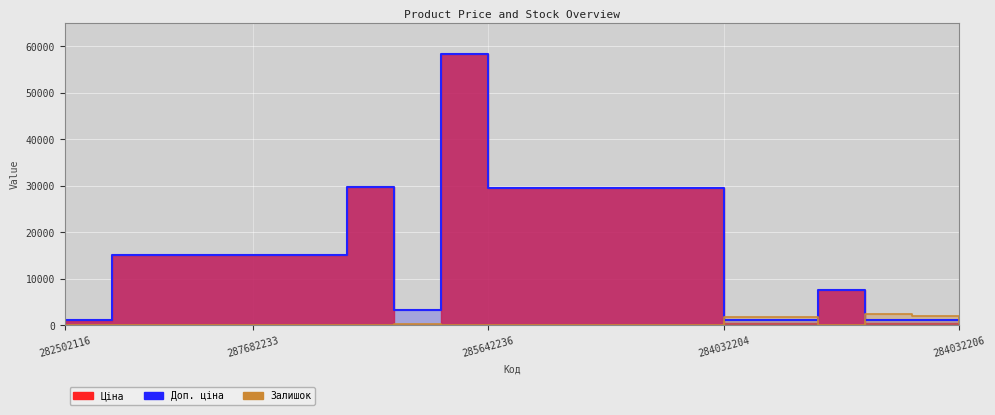

Does the chart display data point markers on the line(s)?

No